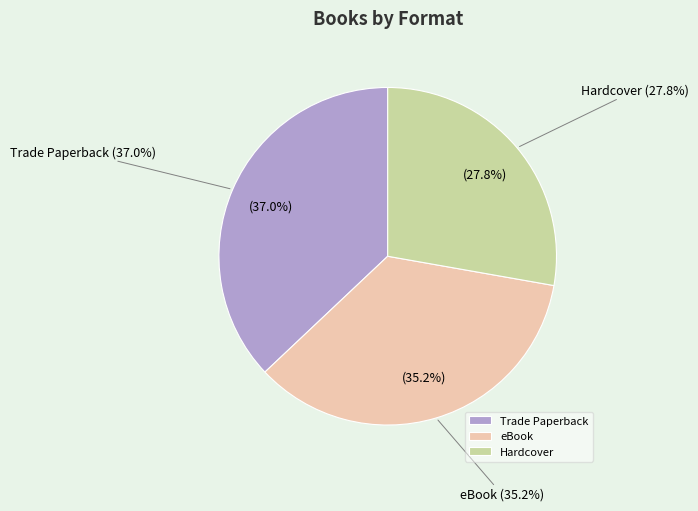

To the nearest percent, what portion does Trade Paperback represent?

37%